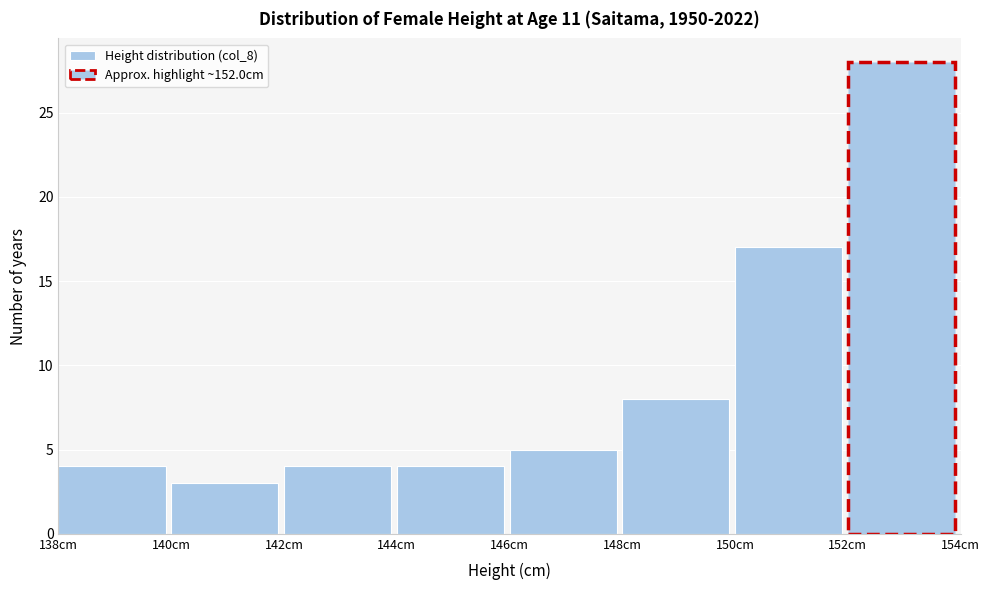

Which range on the x-axis has the tallest bar?

152 to 154